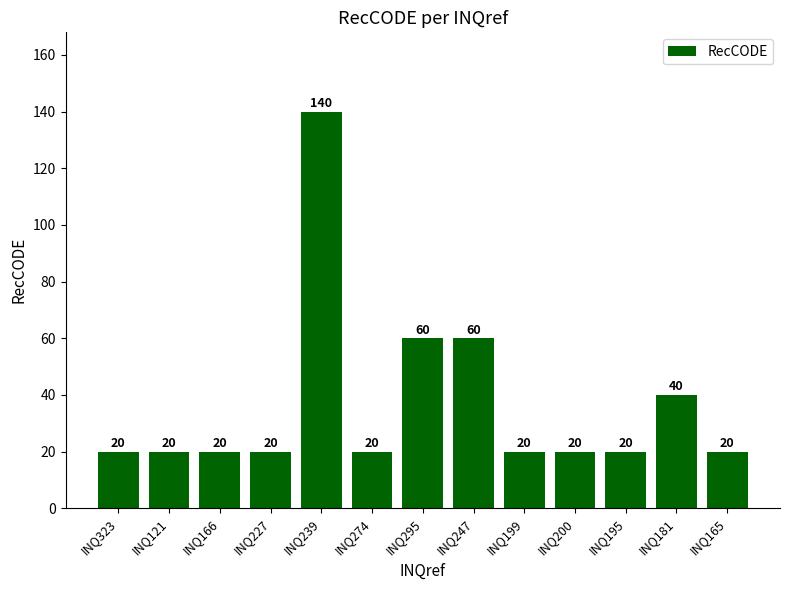

How many data points are above 20?

4